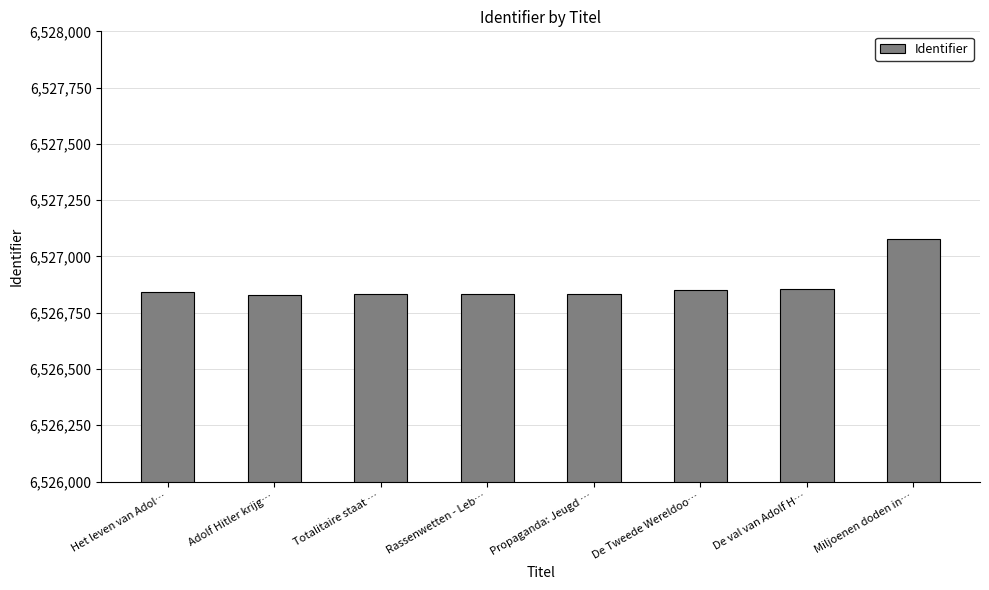

The chart shows a value of 6527077 at Miljoenen doden in…. True or false?

True